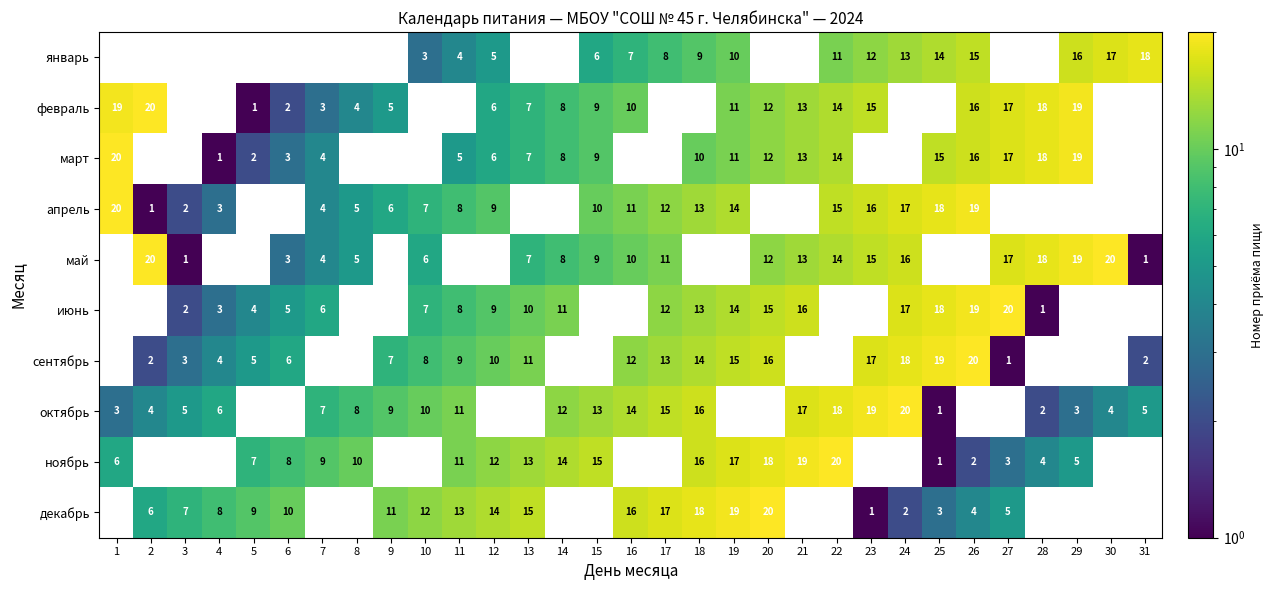

The октябрь series shows 12 at 22. True or false?

False